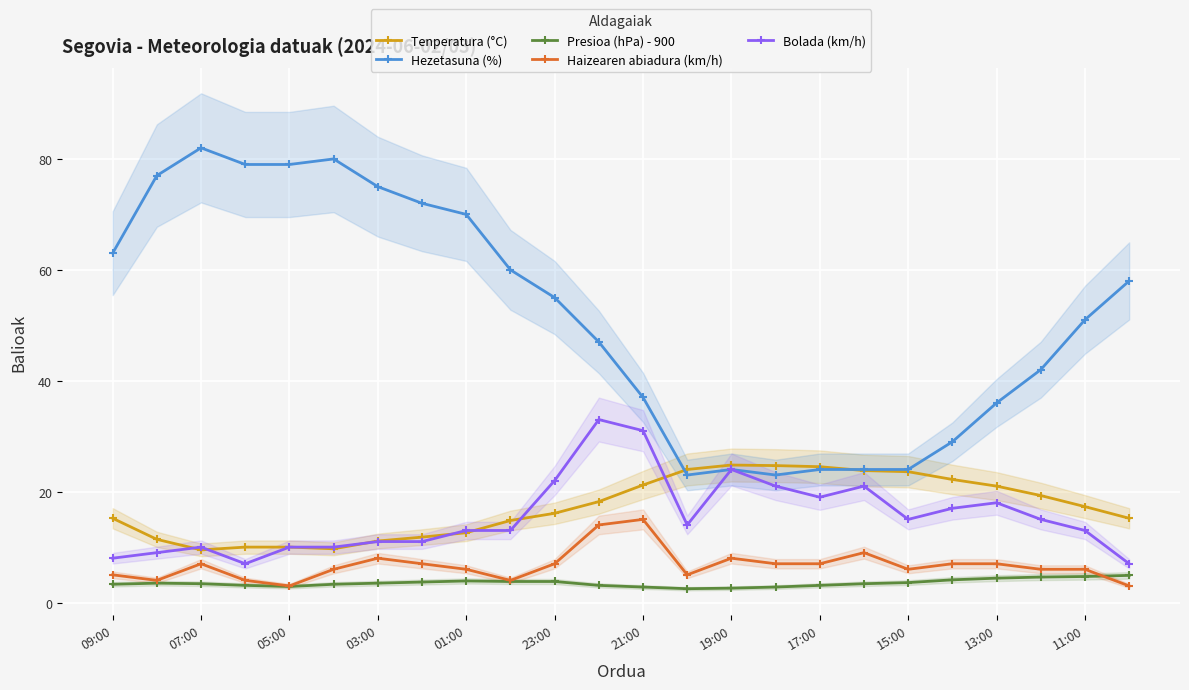

What is the highest value of the Bolada (km/h) series?

33.0